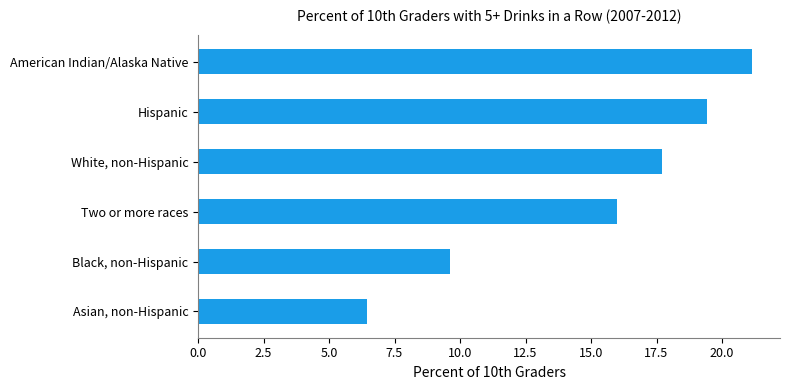

The value at Asian, non-Hispanic is 10.0. True or false?

False